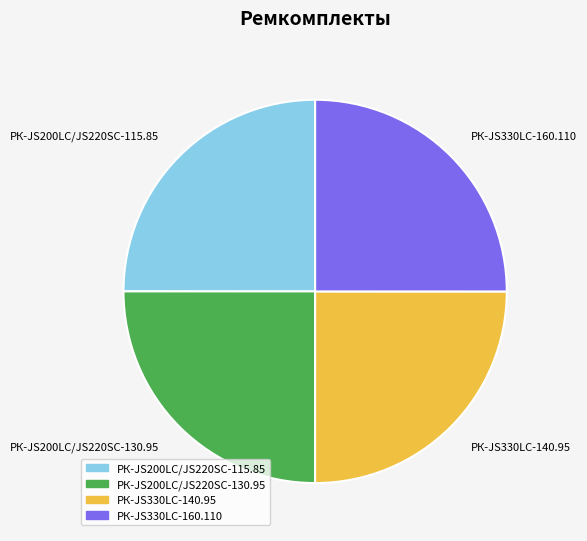

The РК-JS200LC/JS220SC-115.85 slice represents 35% of the pie. True or false?

False